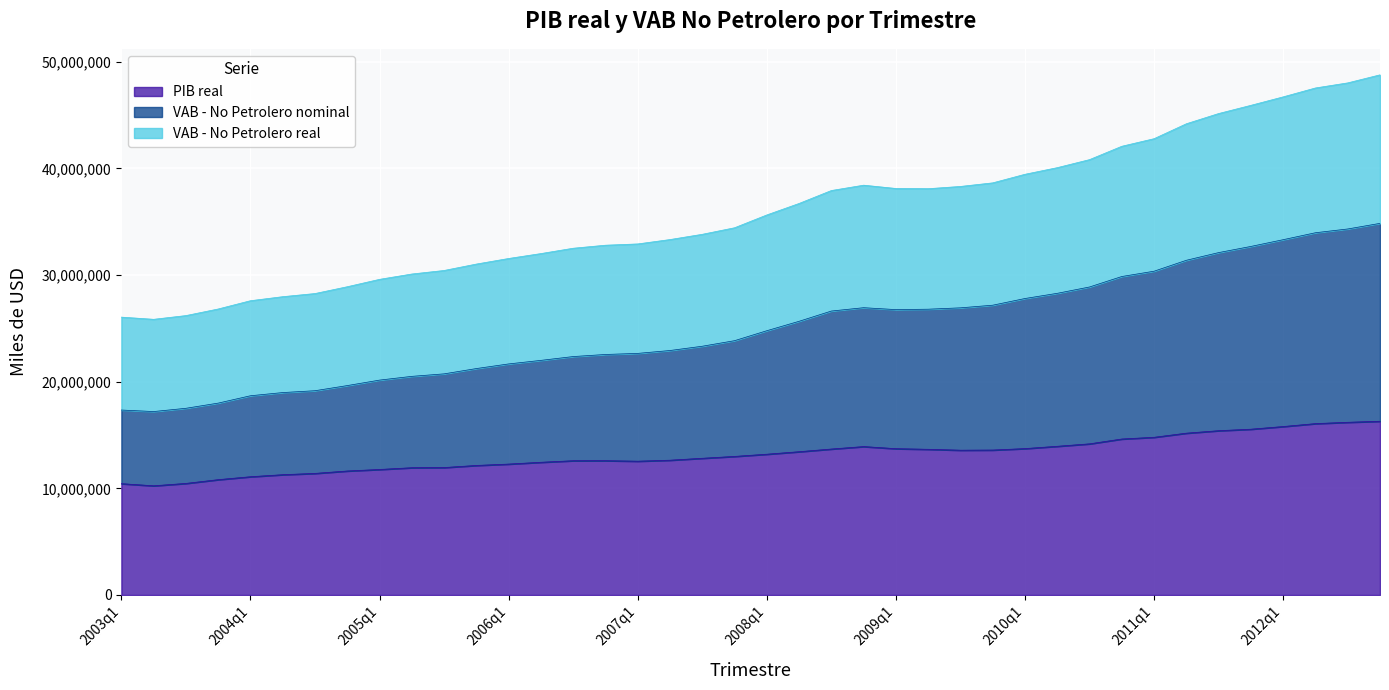

What position from the left is 2011q1?

33